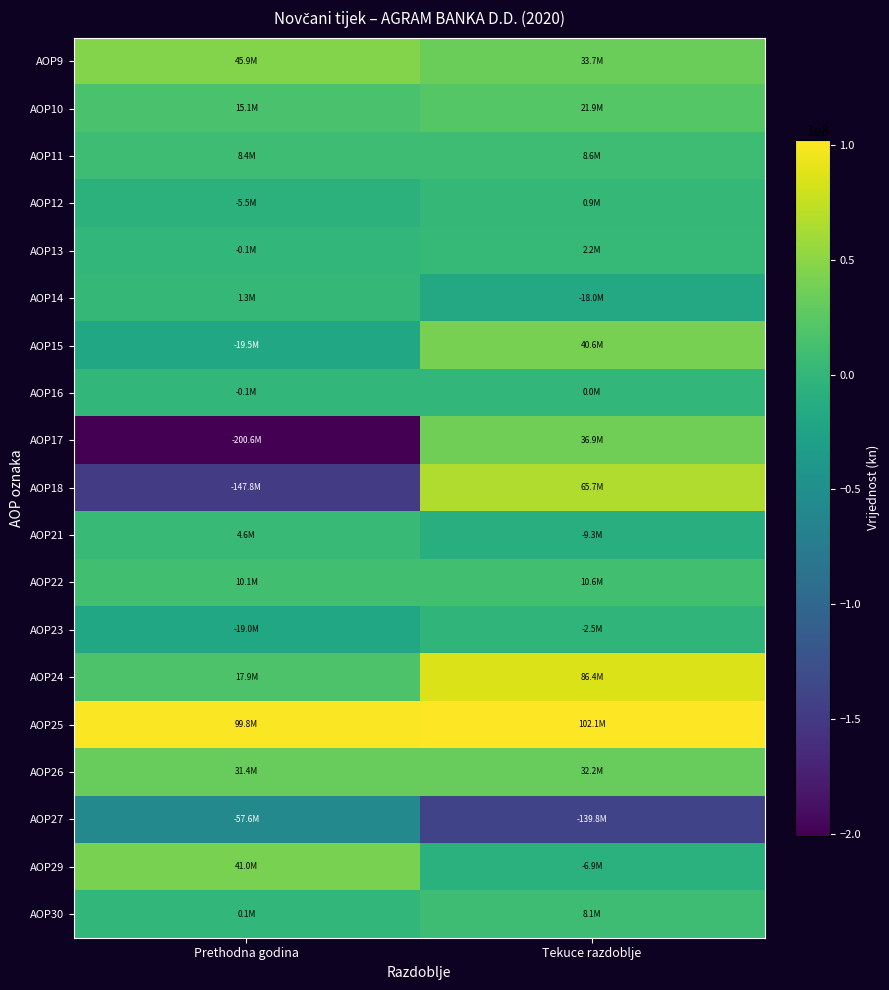

What is the spread (max minus min) of values at Prethodna godina?

300389706